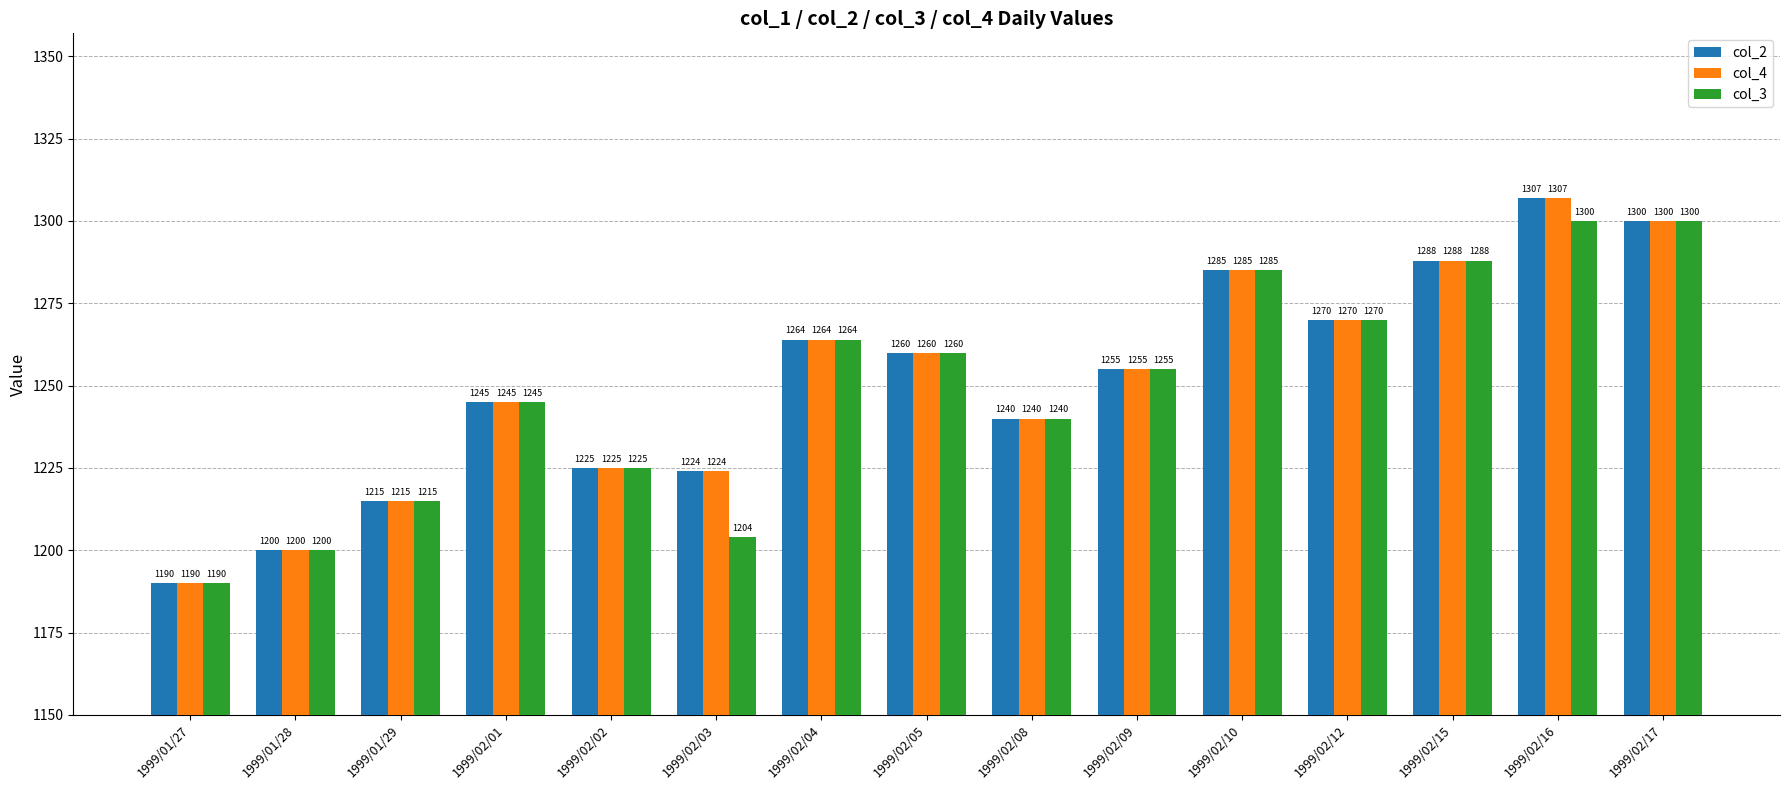

What is the label of the 3rd bar from the right?

1999/02/15